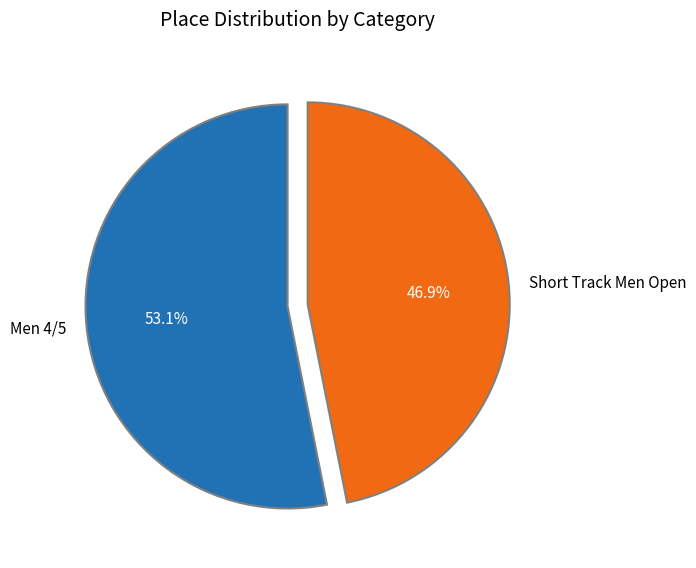

Approximately how many times larger is the value at Men 4/5 compared to Short Track Men Open?

1.1